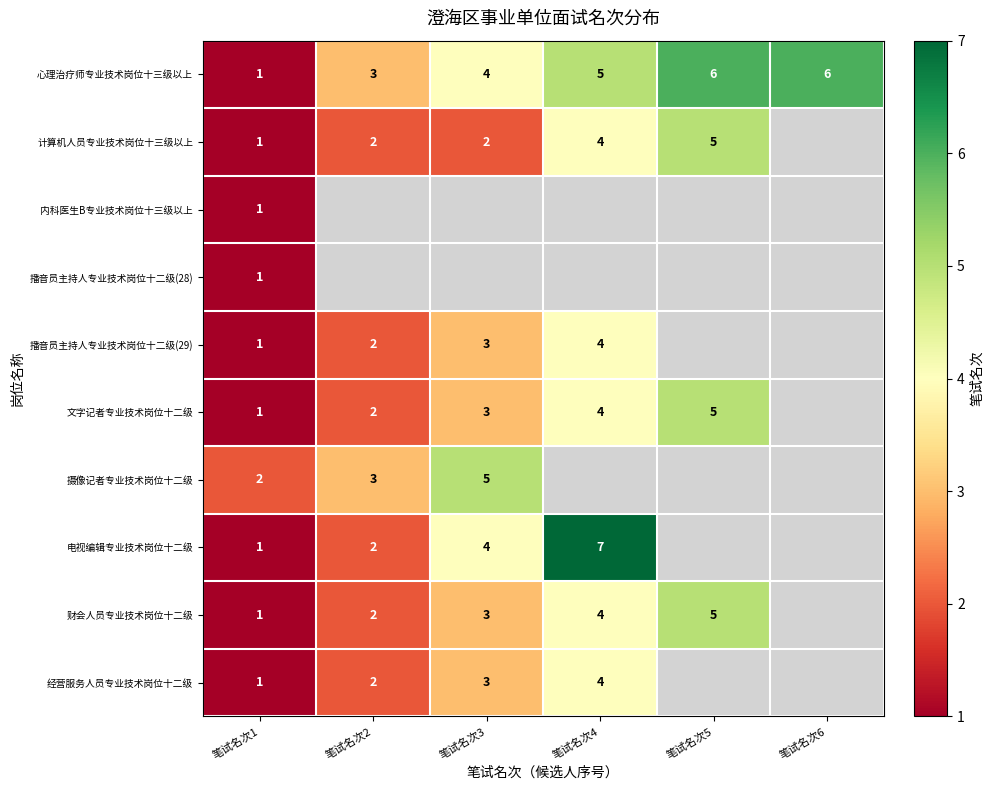

Count the 心理治疗师专业技术岗位十三级以上 values in the range 3 to 6.

5